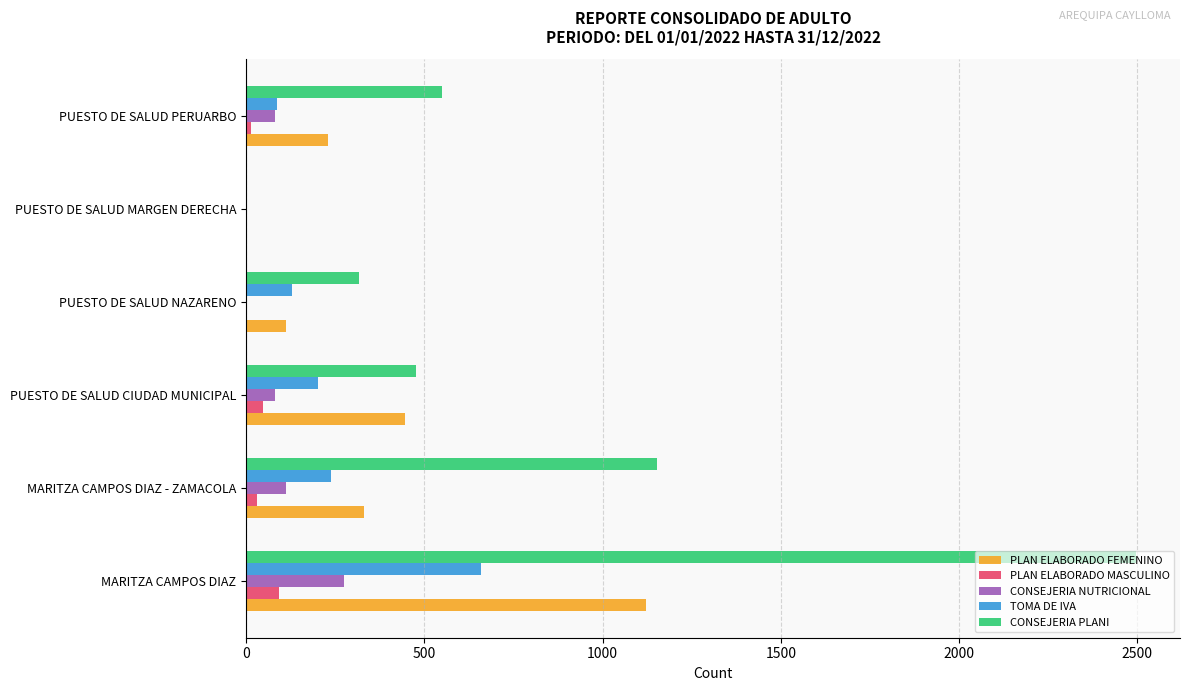

Is it true that PLAN ELABORADO FEMENINO equals -702 at PUESTO DE SALUD MARGEN DERECHA?

False